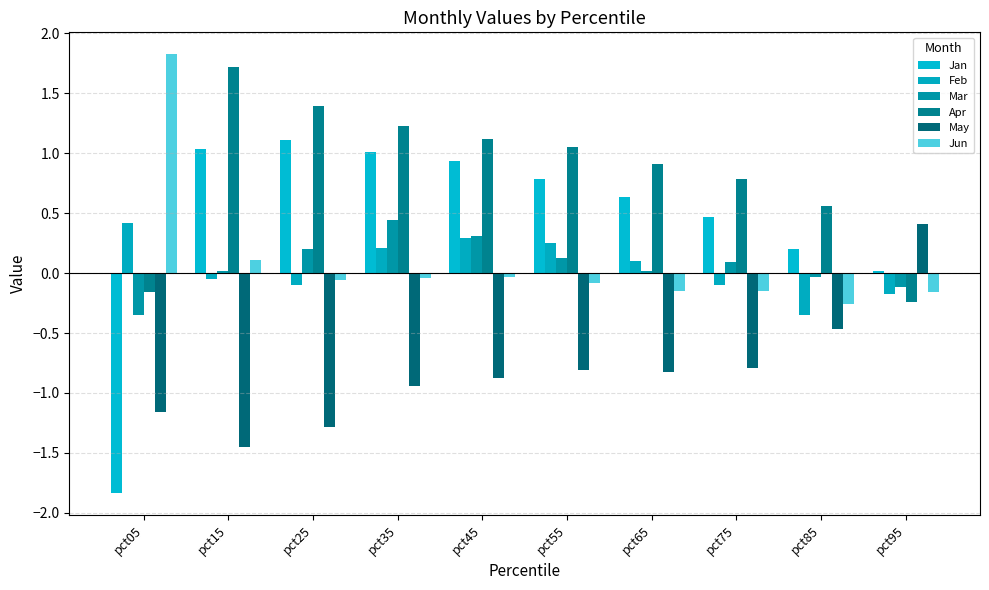

What is the value of the Feb bar at the 8th from the left?

-0.1